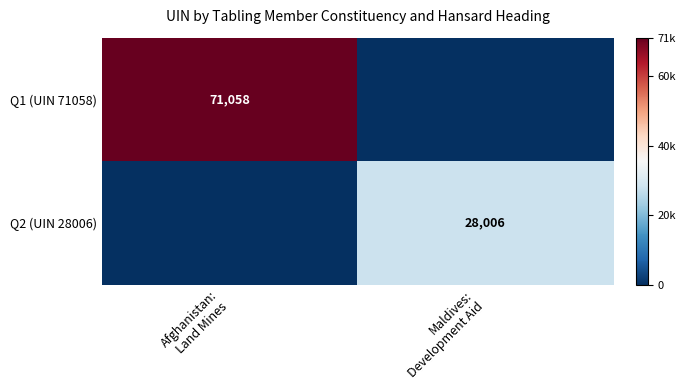

The value of Q1 (UIN 71058) at Afghanistan: Land Mines is 24916. True or false?

False